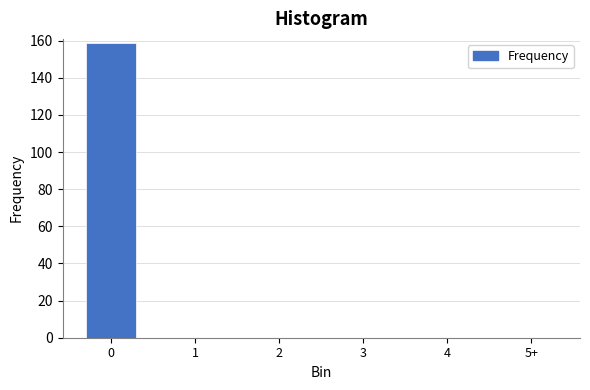

Reading right to left, what are all the values shown in this chart?

5+=0	4=0	3=0	2=0	1=0	0=159